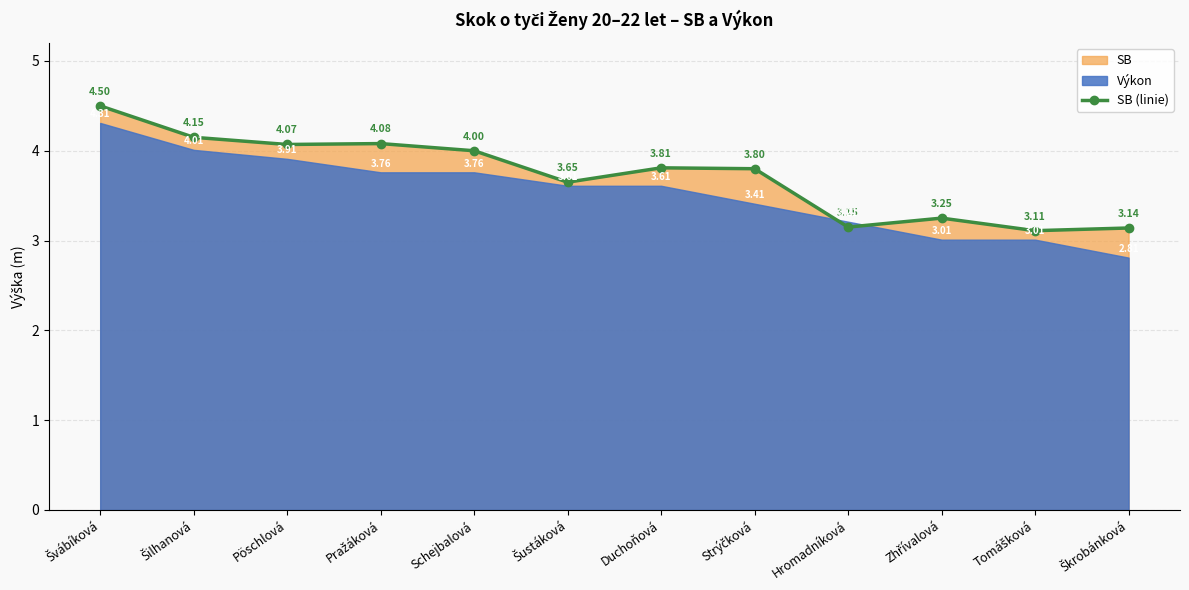

True or false: the data has more than 0 interior local peaks.

True